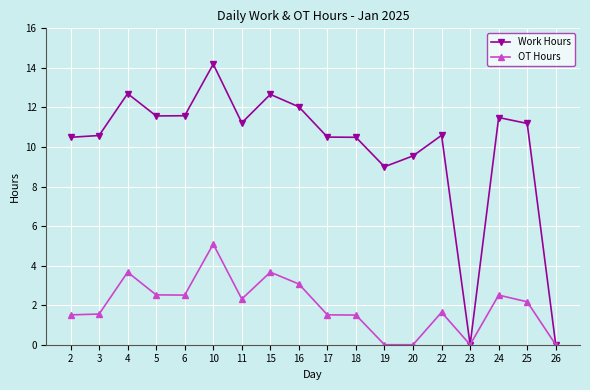

Which series changed the most between 6 and 10?

Work Hours